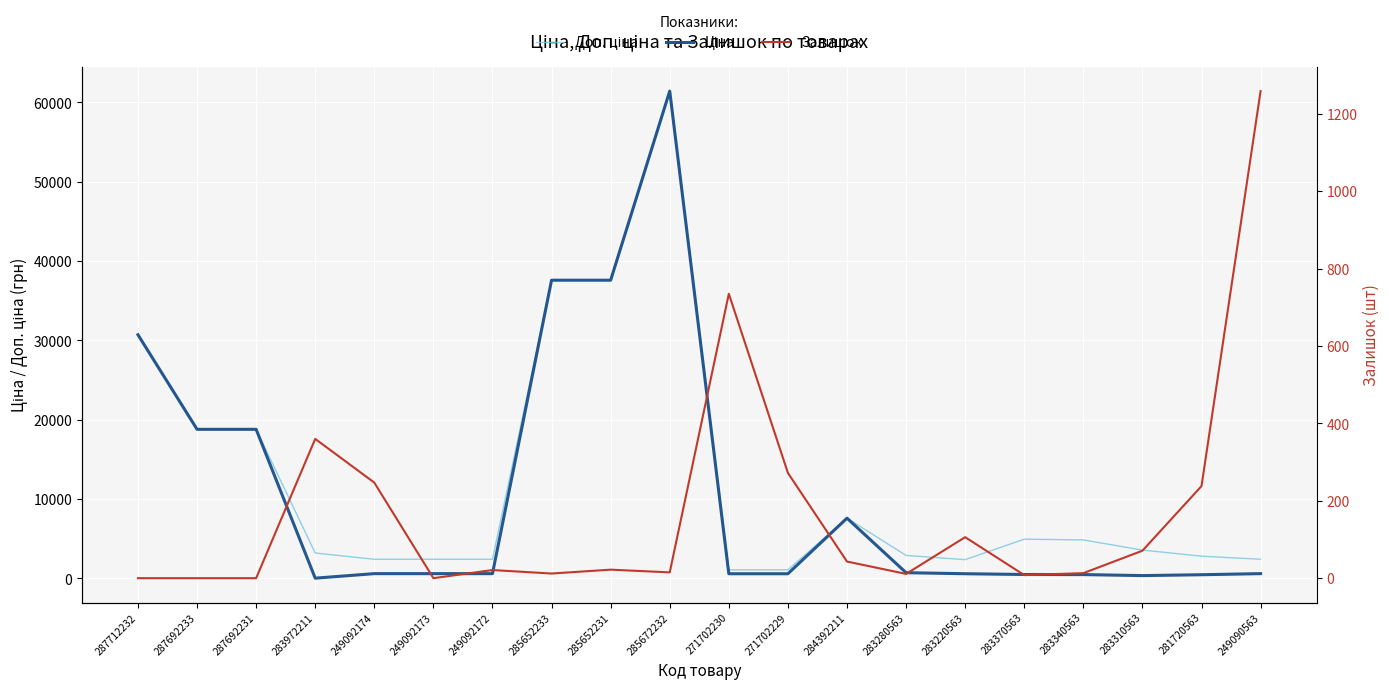

What is the sum of all Ціна values?

219276.7